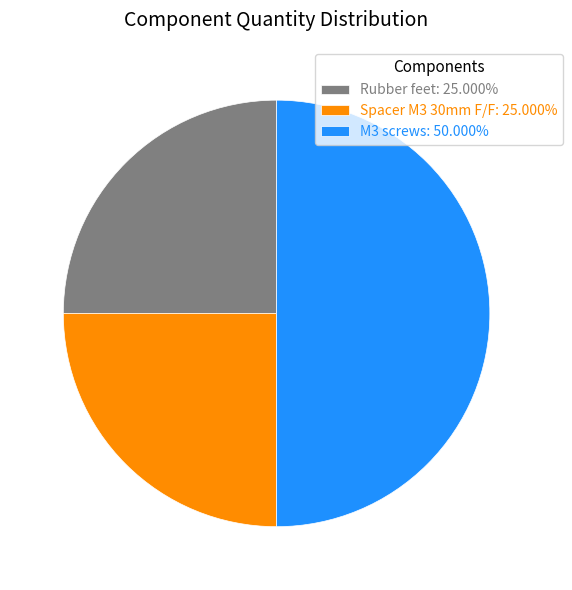

What is the ratio of the value at Rubber feet: 25.000% to the value at M3 screws: 50.000%?

0.5